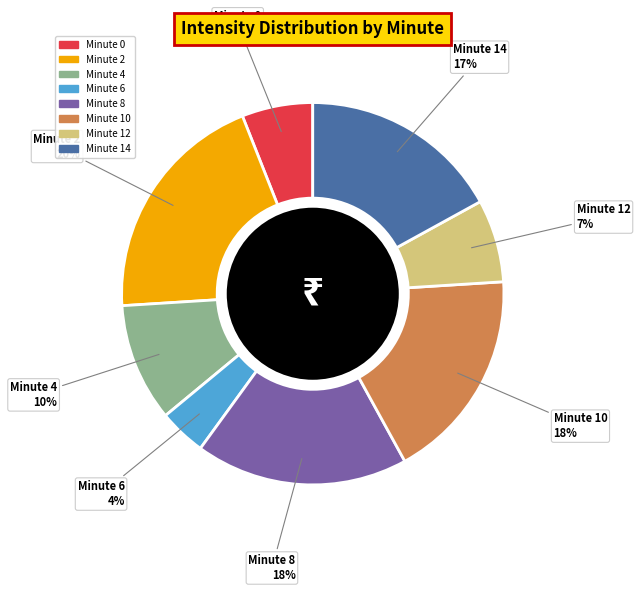

Does any single category account for the majority?

No